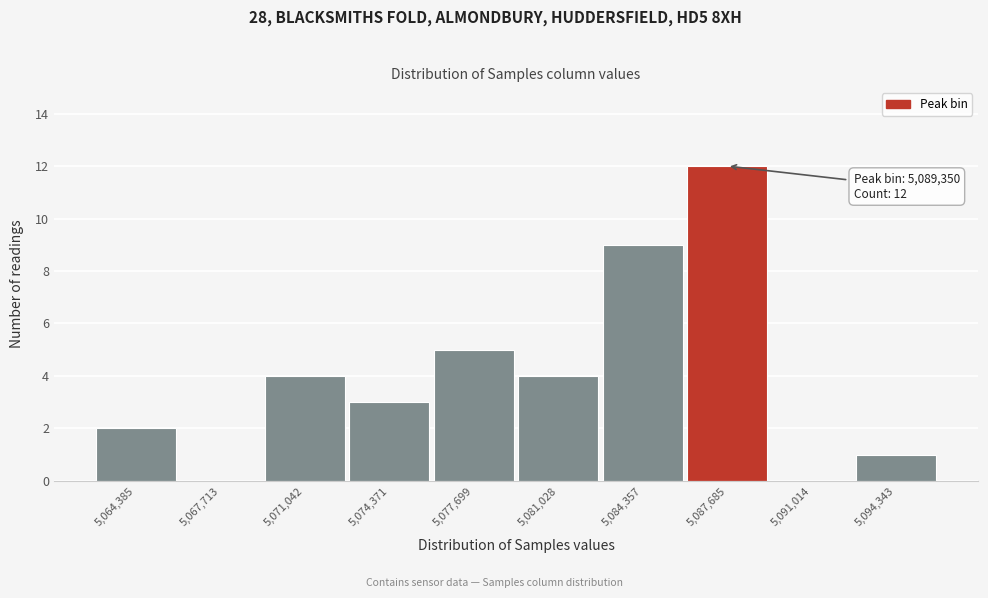

Reading right to left, transcribe all the data shown in this chart.

5,094,343=1	5,091,014=0	5,087,685=12	5,084,357=9	5,081,028=4	5,077,699=5	5,074,371=3	5,071,042=4	5,067,713=0	5,064,385=2